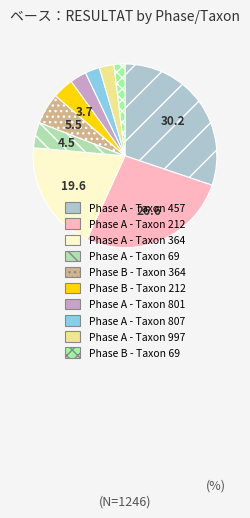

Between Phase A - Taxon 807 and Phase A - Taxon 457, which is larger?

Phase A - Taxon 457